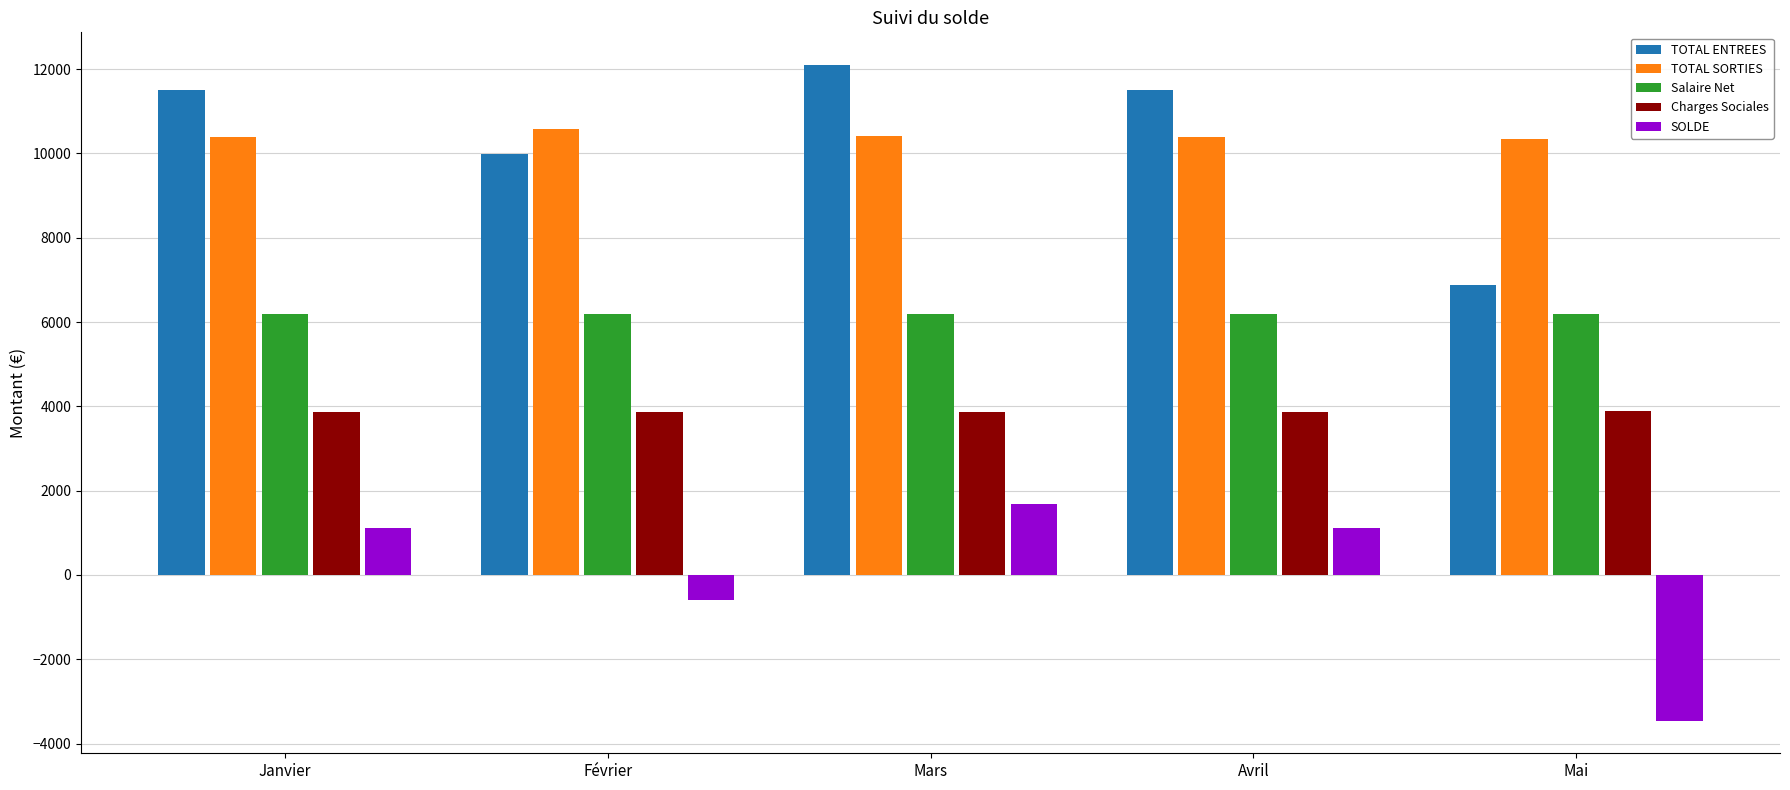

Read the SOLDE value at Avril.

1117.4